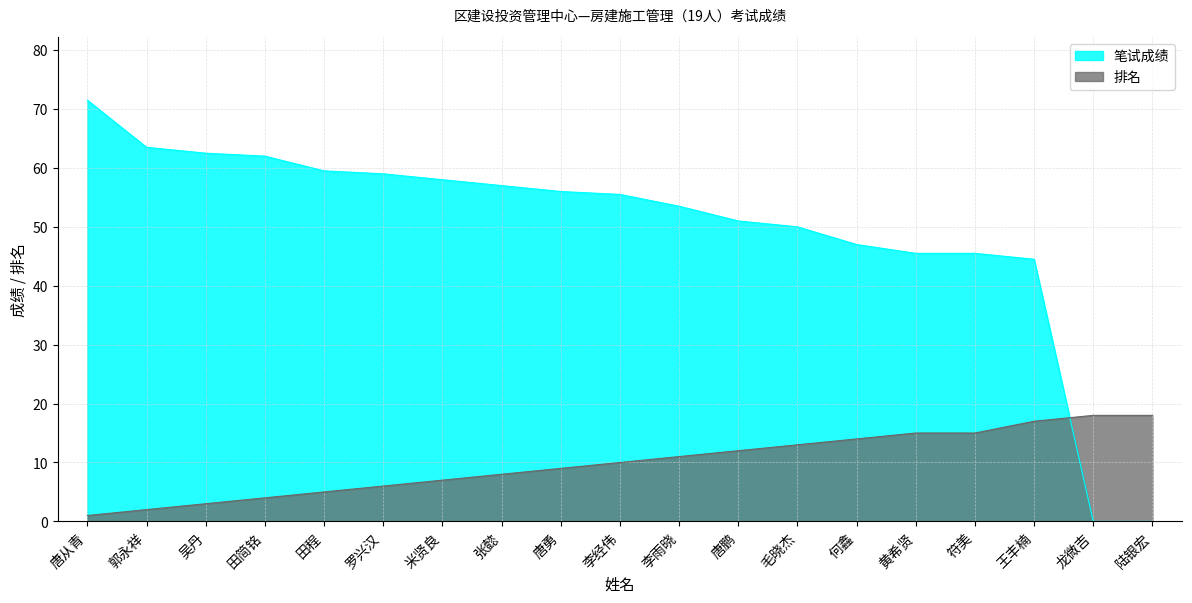

What is the greatest value displayed?

71.5